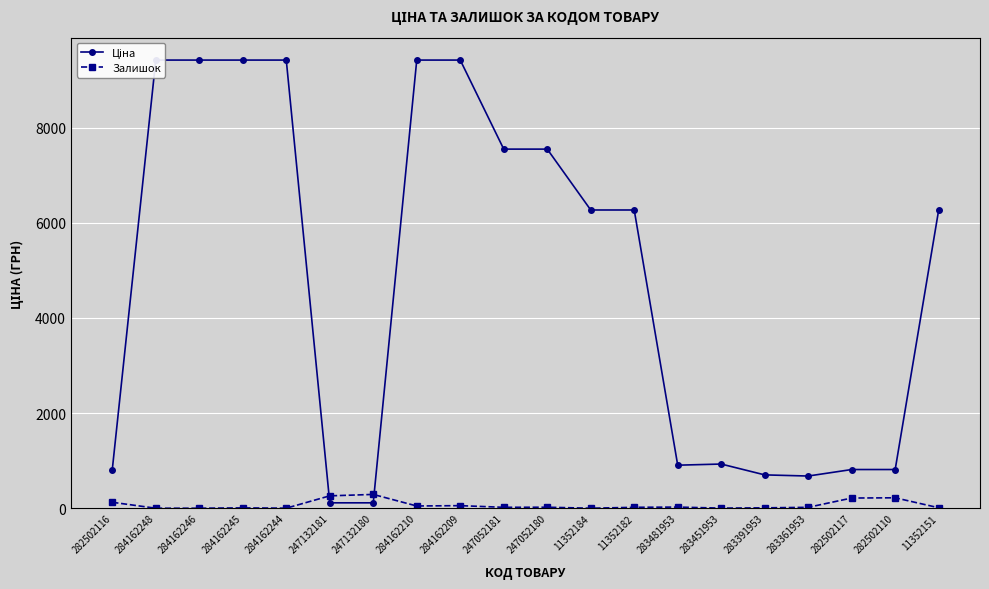

What are all the series names shown in the legend?

Ціна, Залишок